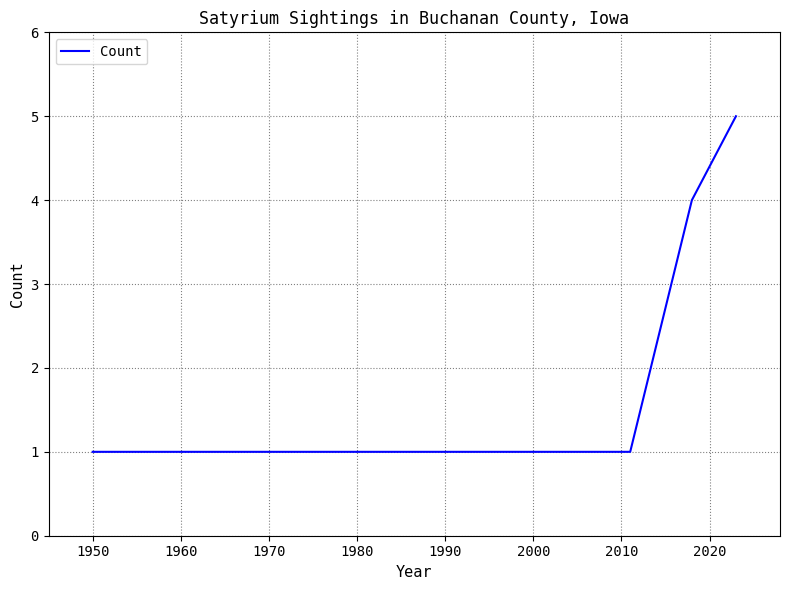

What is the value of the 4th point from the left?

1